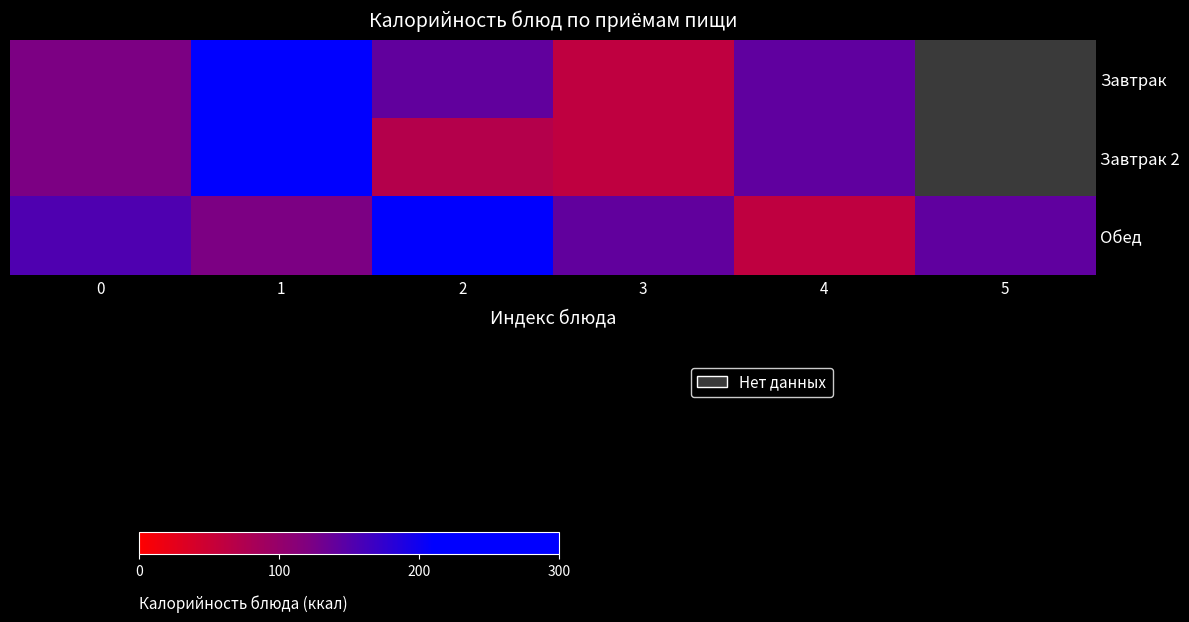

What is the average value of the Обед series?

152.9